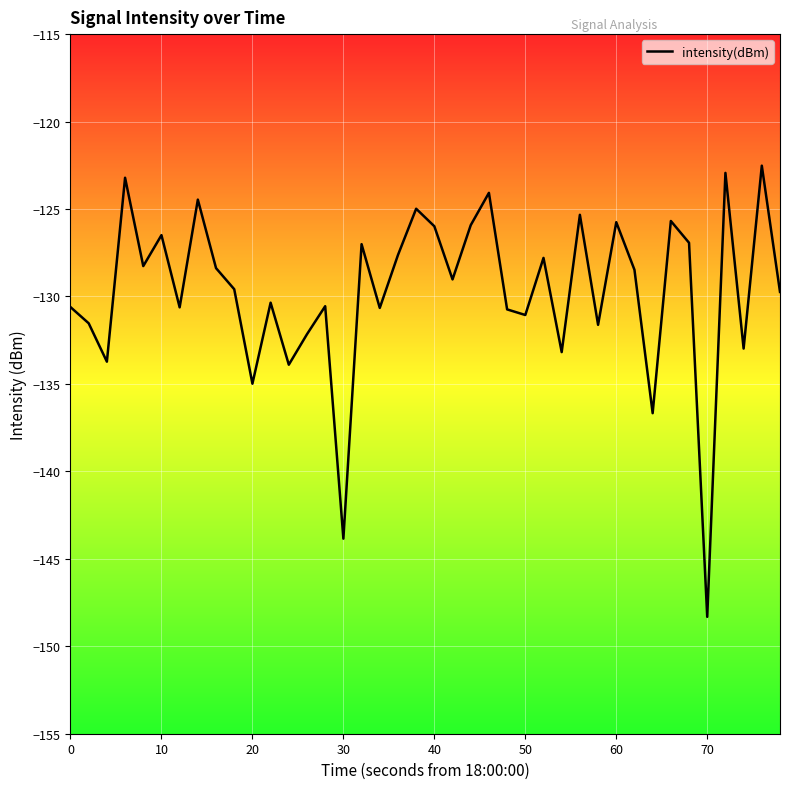

What is the smallest value displayed?

-148.3